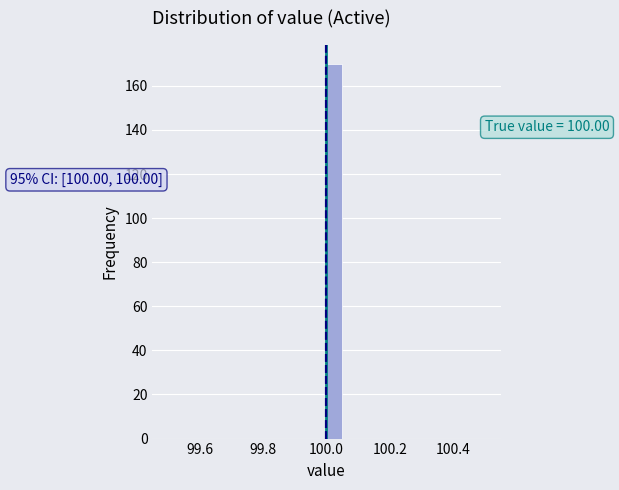

Read against the x-axis, roughly where is the centre of the tallest bar?

100.02